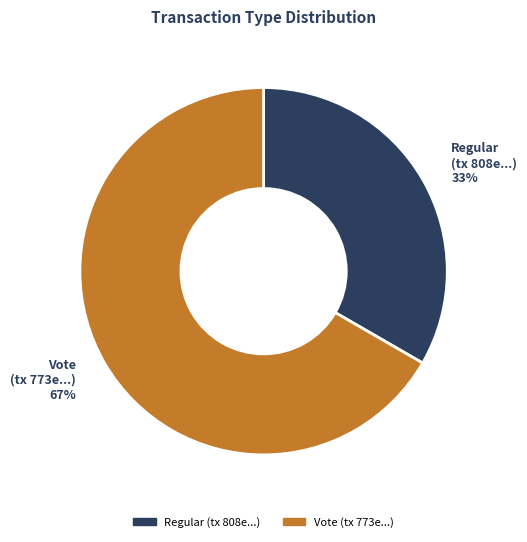

Which slice is the largest?

Vote